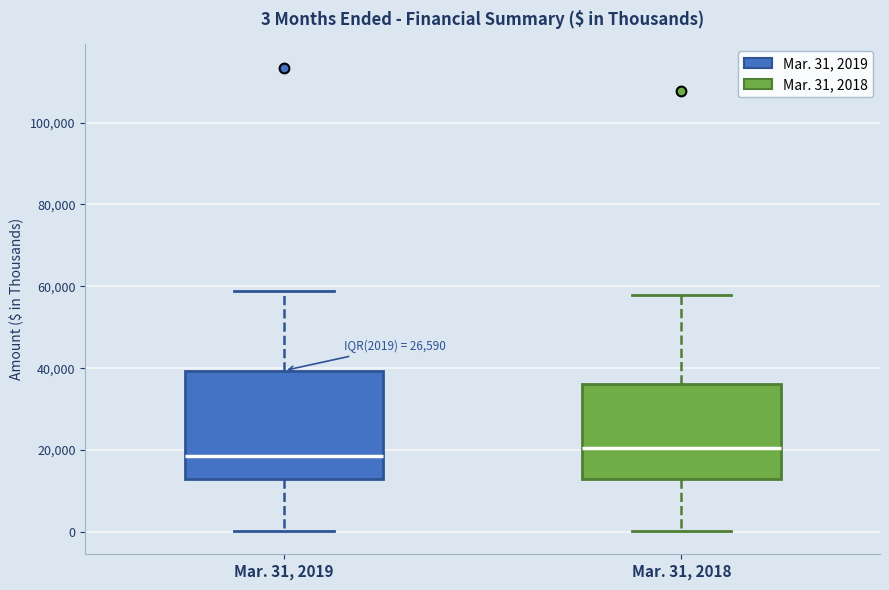

Comparing the boxes themselves (not the whiskers), which one is the tallest?

Mar. 31, 2019